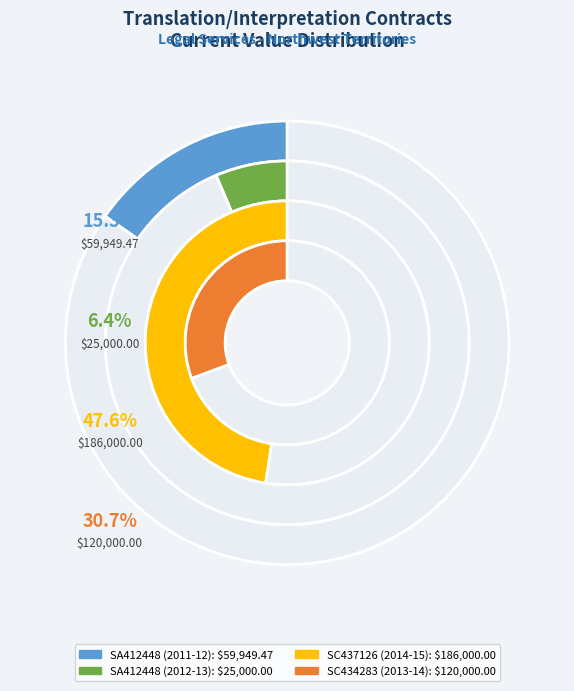

Is there a majority slice in this chart?

No